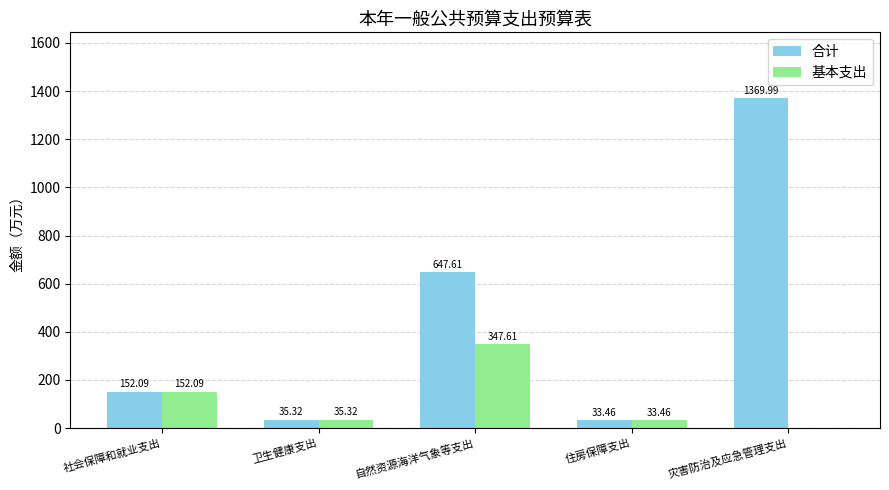

How many categories are shown in the chart?

5